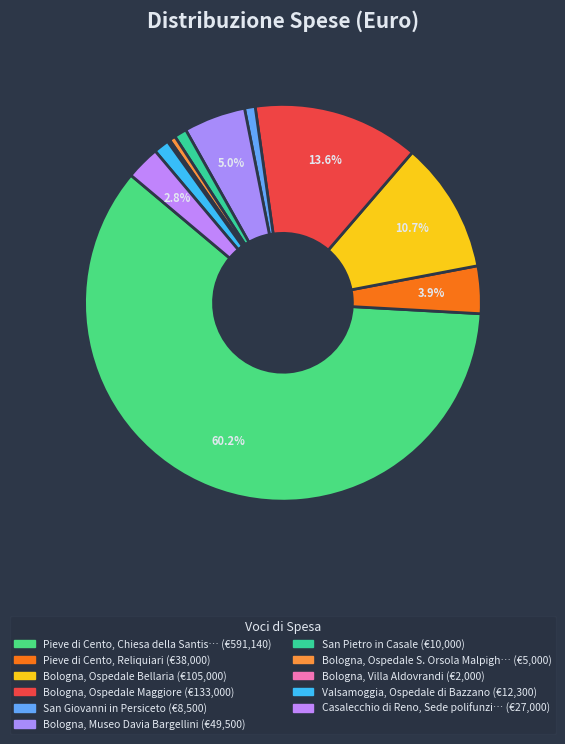

What is the largest slice in the pie chart?

Pieve di Cento, Chiesa della Santissima